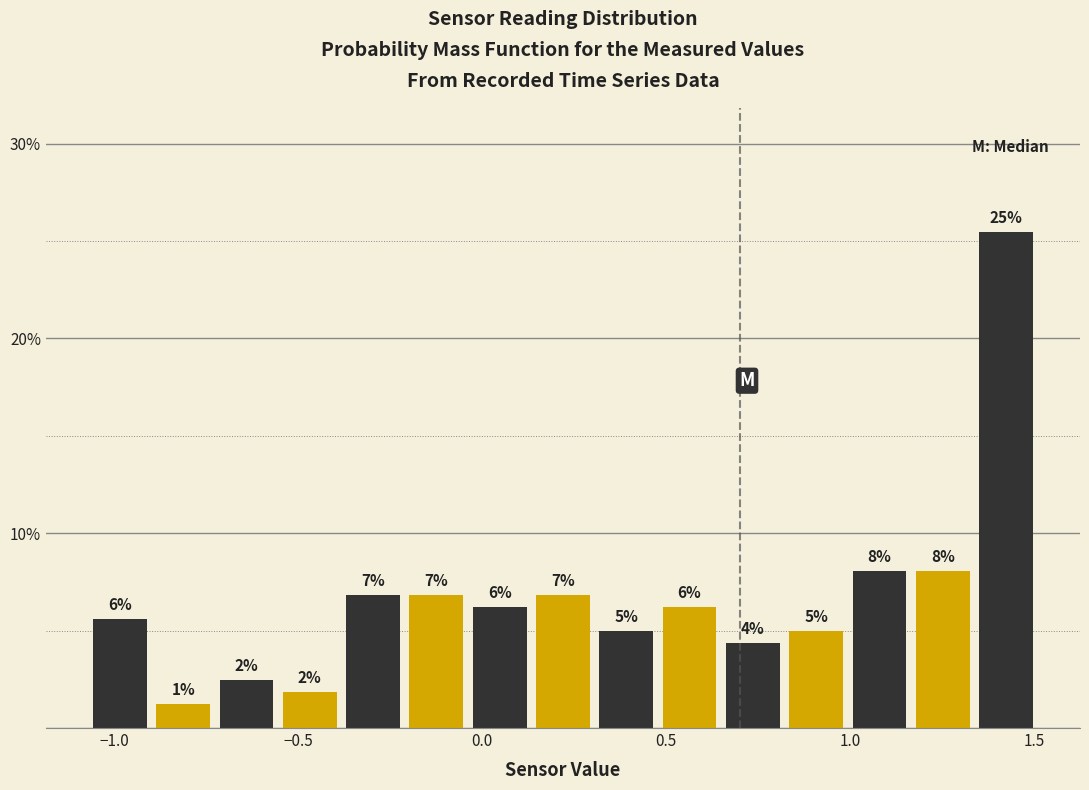

Around what value on the x-axis is the tallest bar? Give the approximate position of its centre, as read against the axis.

1.40